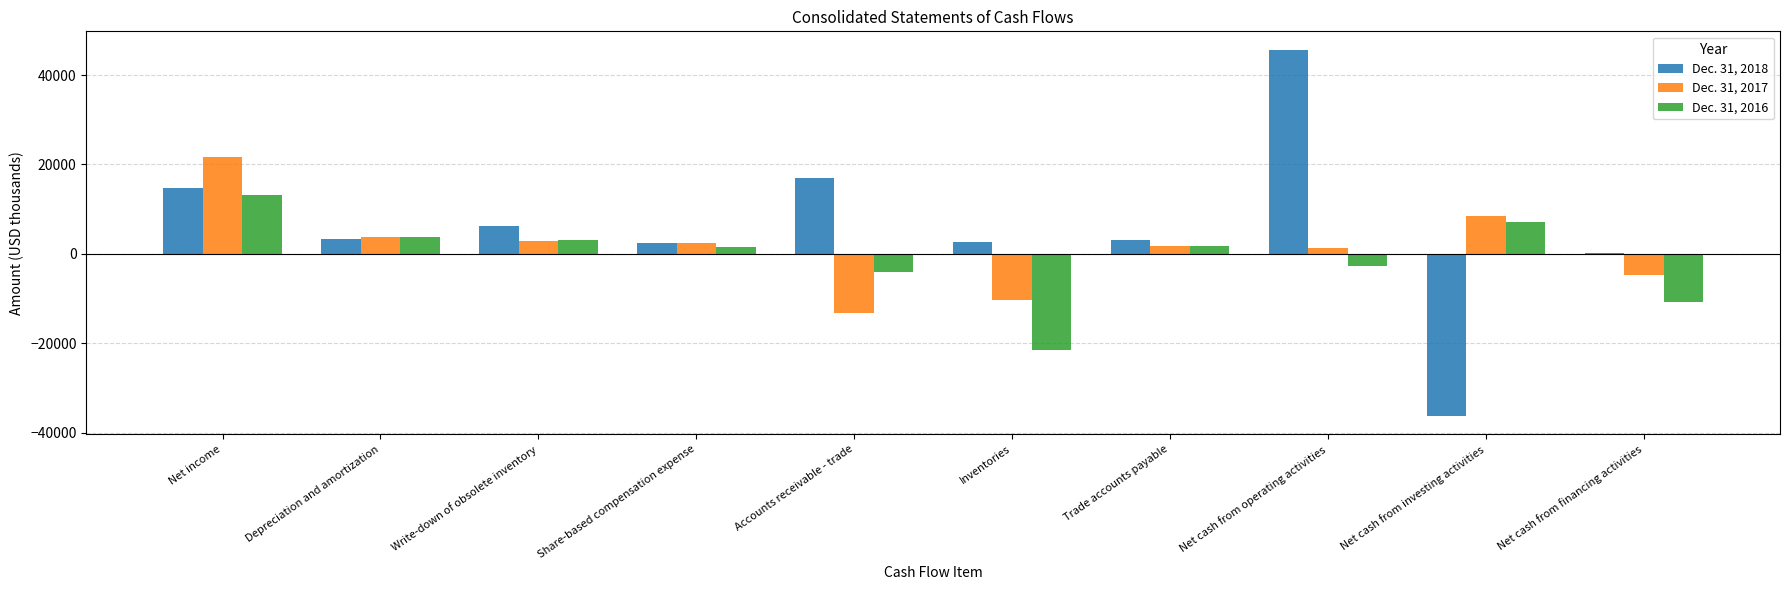

What is the sum of all Dec. 31, 2017 values?

14220